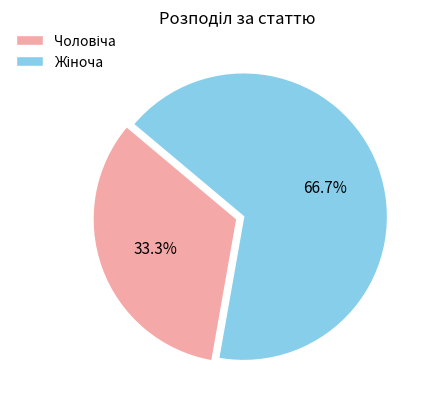

Is there any slice that represents more than half of the pie?

Yes